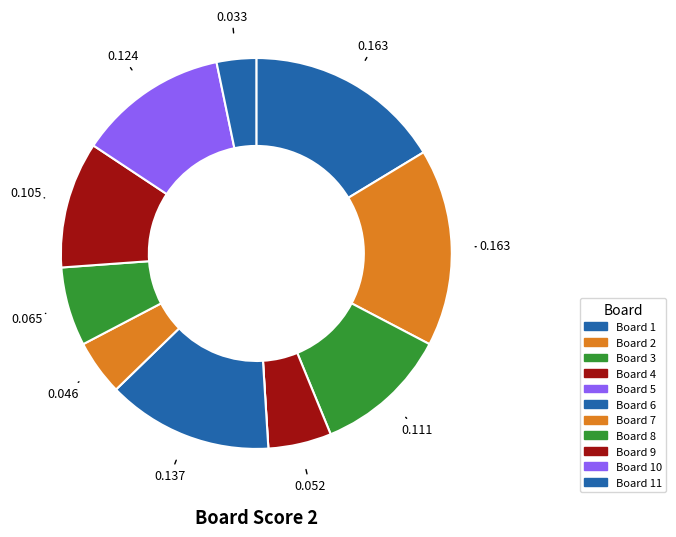

How many segments does this pie chart have?

11